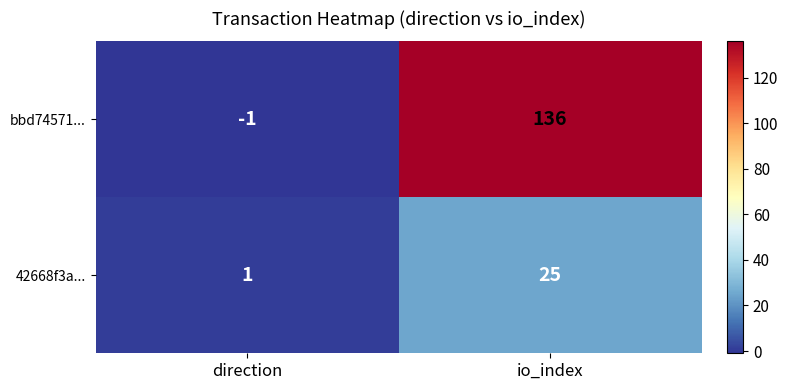

What is the difference between the highest and lowest values at direction?

2